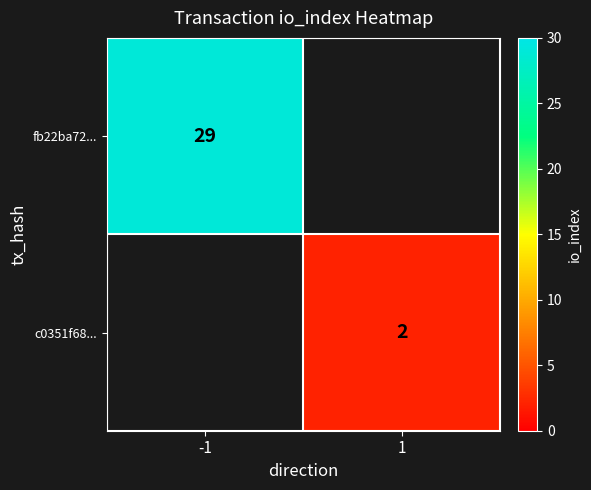

The value of c0351f68... at 1 is 1. True or false?

False